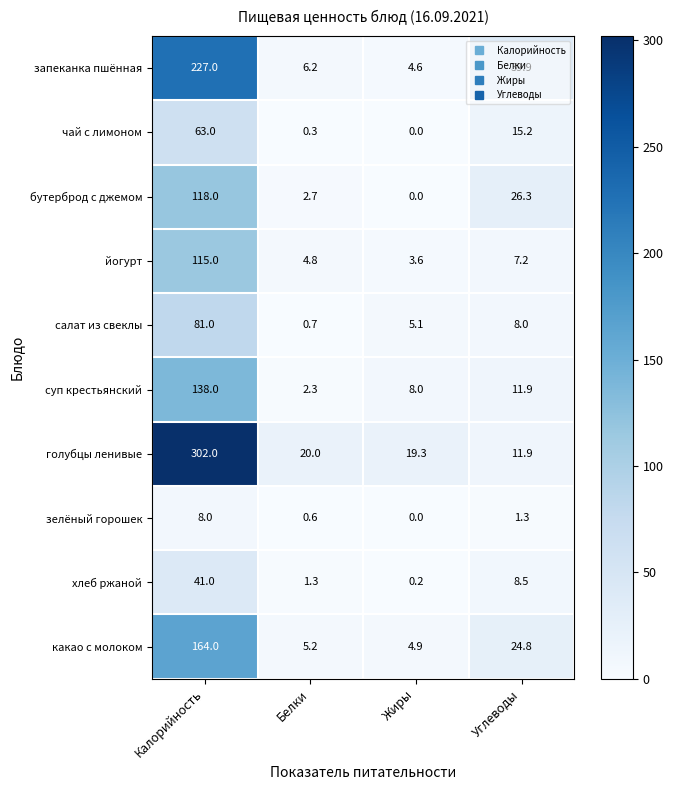

Which category has the lowest value in the запеканка пшённая series?

Жиры